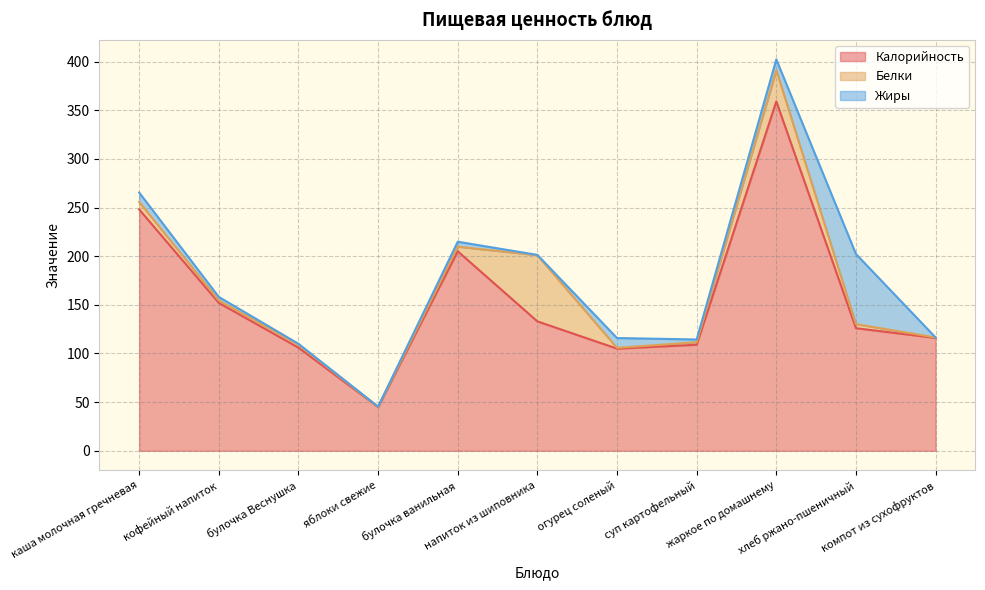

Where is Жиры nearest to the value 36?

жаркое по домашнему